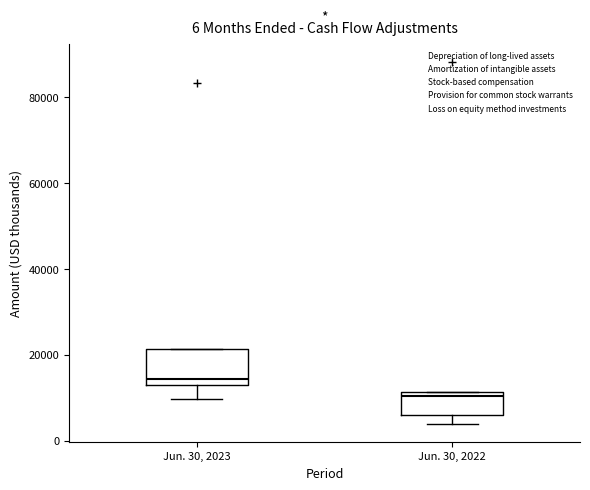

Which box is the tallest, from its lower edge to its upper edge?

Jun. 30, 2023